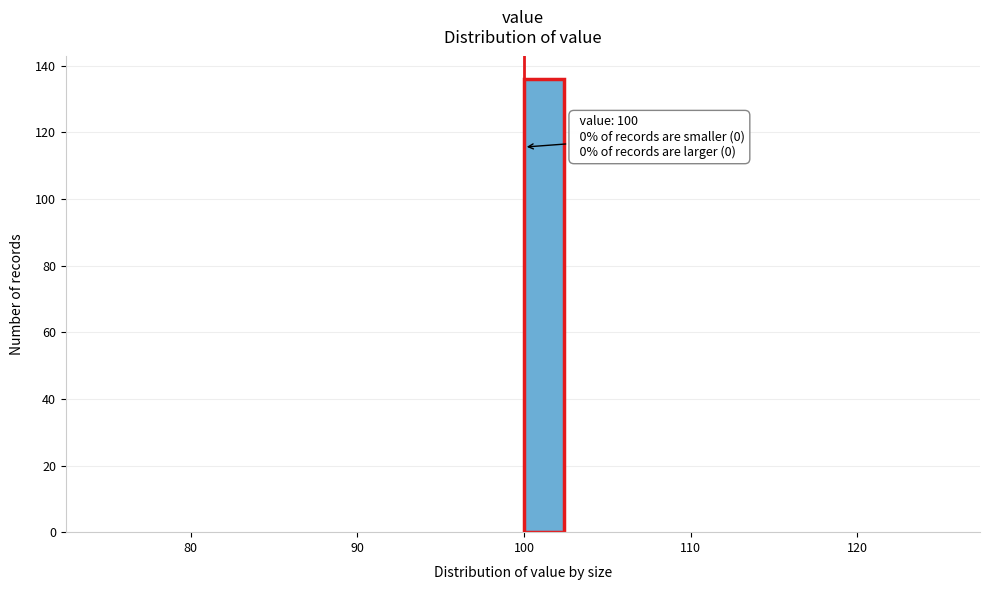

Around what value on the x-axis is the tallest bar? Give the approximate position of its centre, as read against the axis.

101